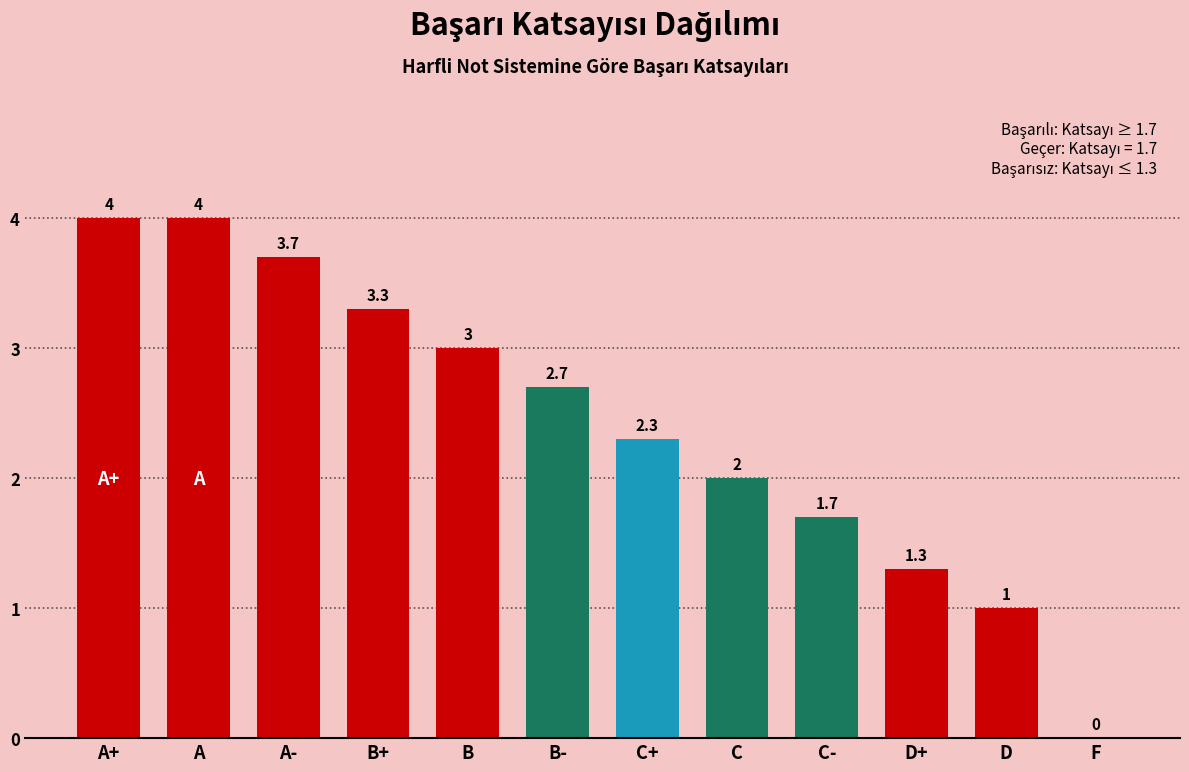

Reading left to right, extract all data points from this chart.

A+=4.0	A=4.0	A-=3.7	B+=3.3	B=3.0	B-=2.7	C+=2.3	C=2.0	C-=1.7	D+=1.3	D=1.0	F=0.0